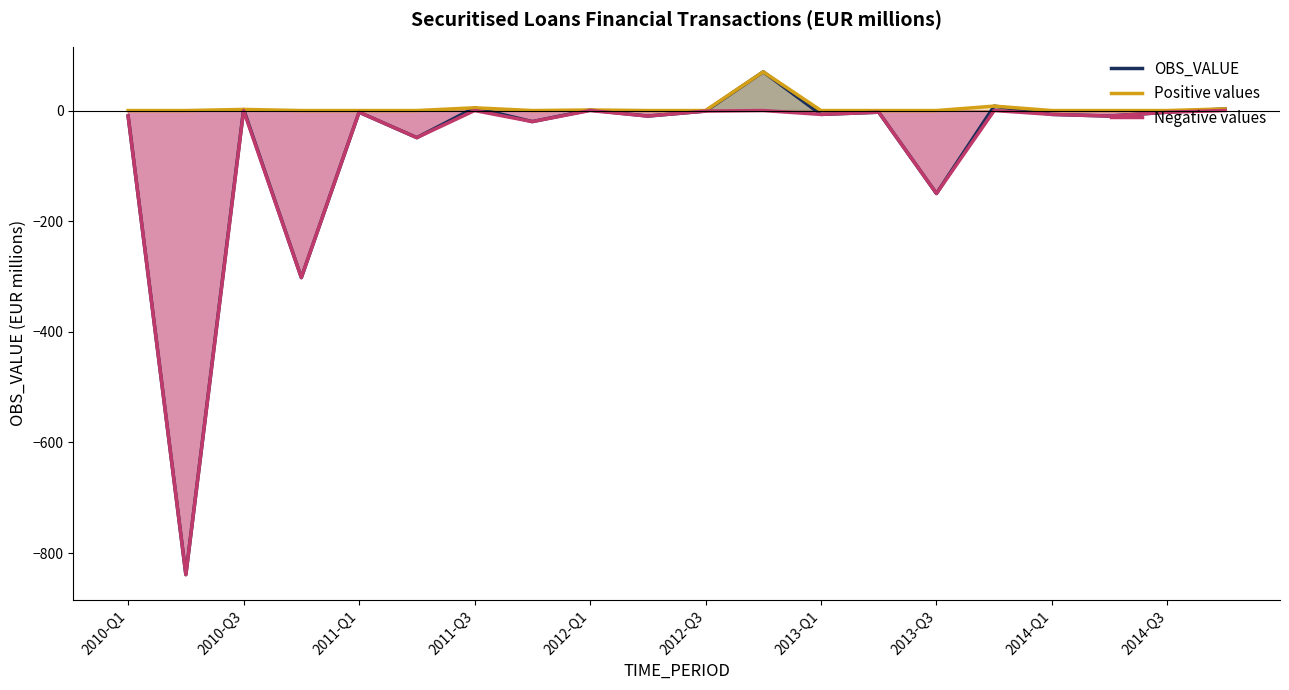

How many lines are shown in the chart?

3